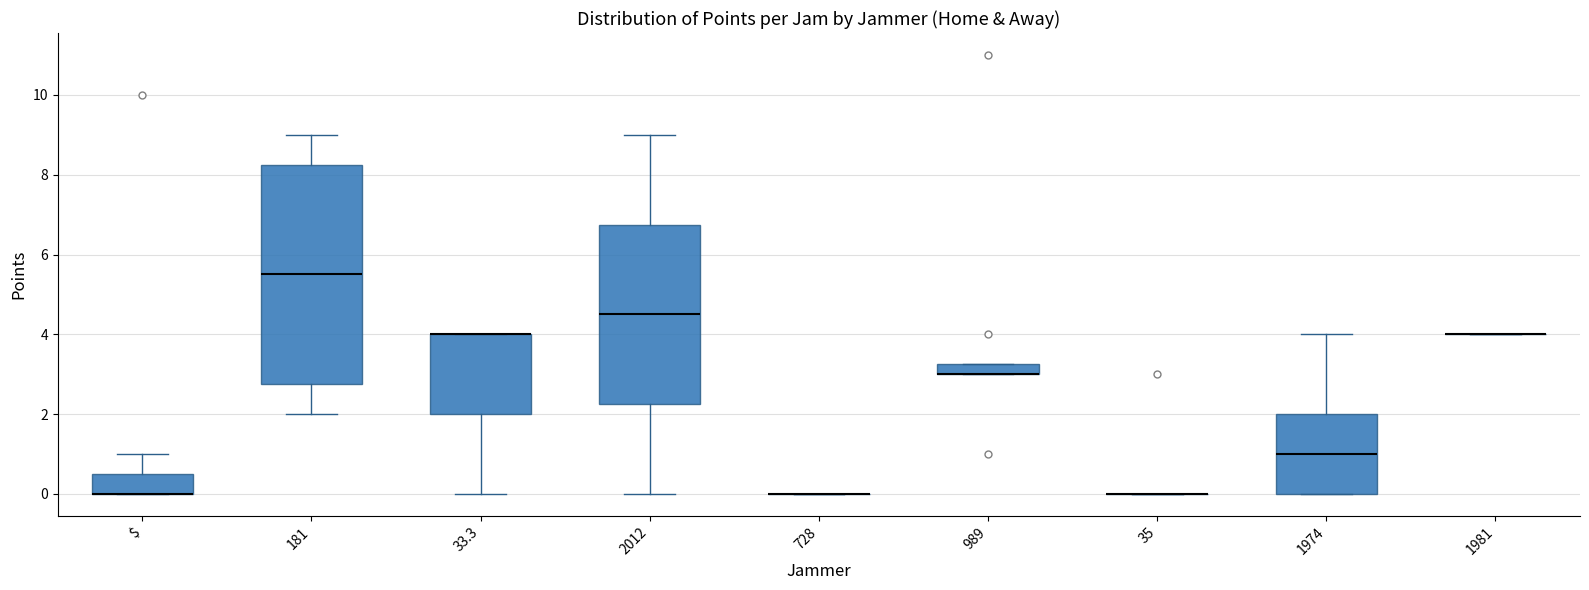

Where is the lower edge of the box for 1974 on the y-axis? The values are not printed on the chart, so give them approximately, as read against the axis.

0.0